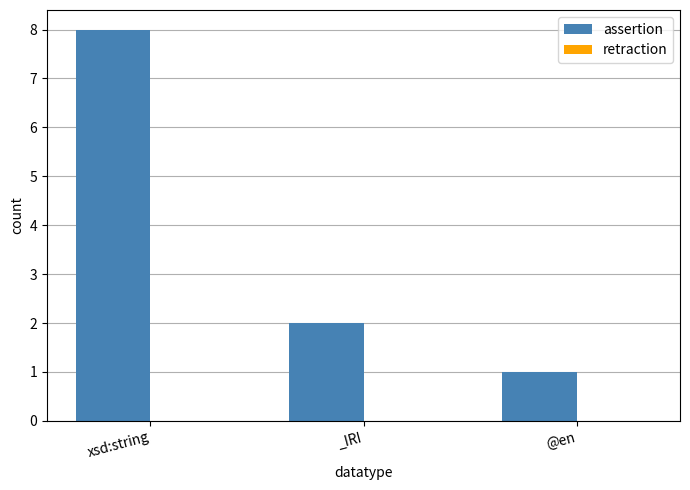

Rank the categories by value from highest to lowest.

xsd:string, _IRI, @en